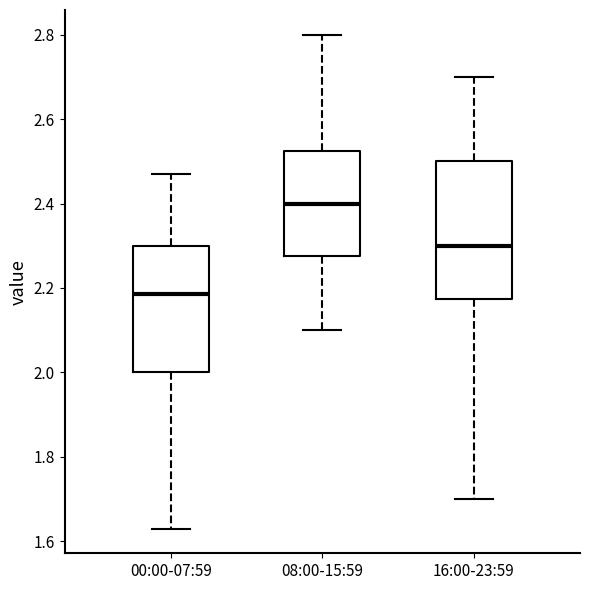

Reading left to right, transcribe this box plot: for each box, give where its median line is, the range the box spans, and where its two whiskers end, as read against the y-axis. The values are not printed on the chart, so give them approximately, as read against the axis.

00:00-07:59: median 2.18, box 2.00 to 2.30, whiskers 1.64 to 2.48
08:00-15:59: median 2.40, box 2.28 to 2.52, whiskers 2.10 to 2.80
16:00-23:59: median 2.30, box 2.18 to 2.50, whiskers 1.70 to 2.70